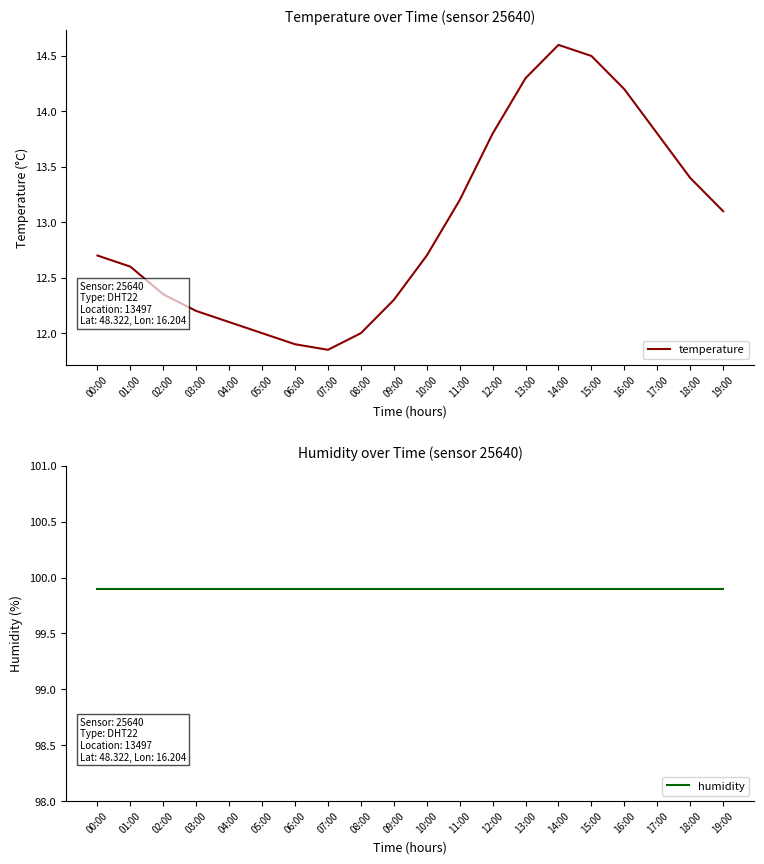

Count the number of data series in this chart.

2